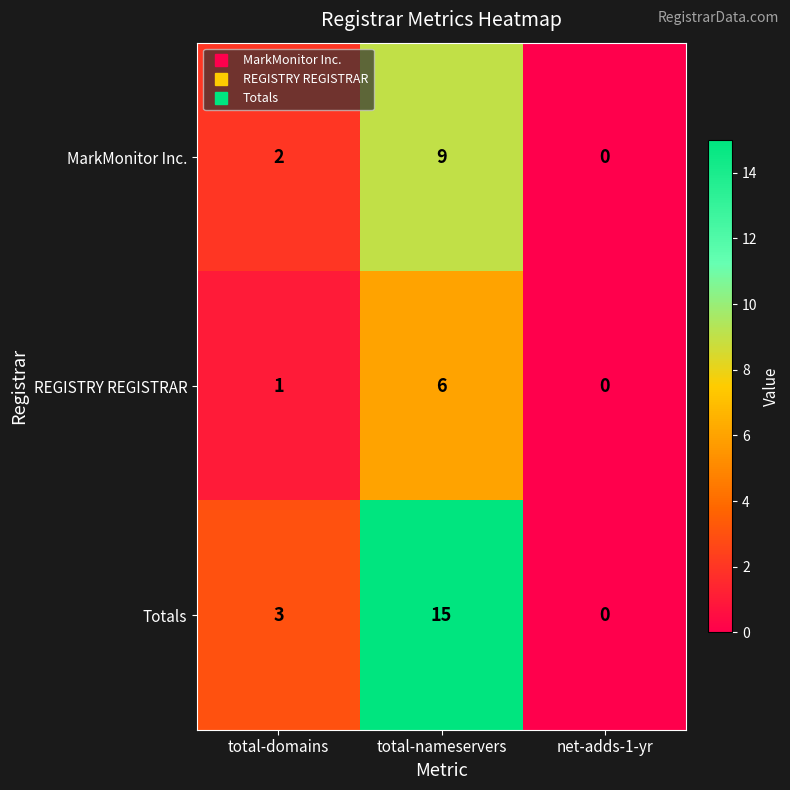

Which category has the highest value across all series?

total-nameservers